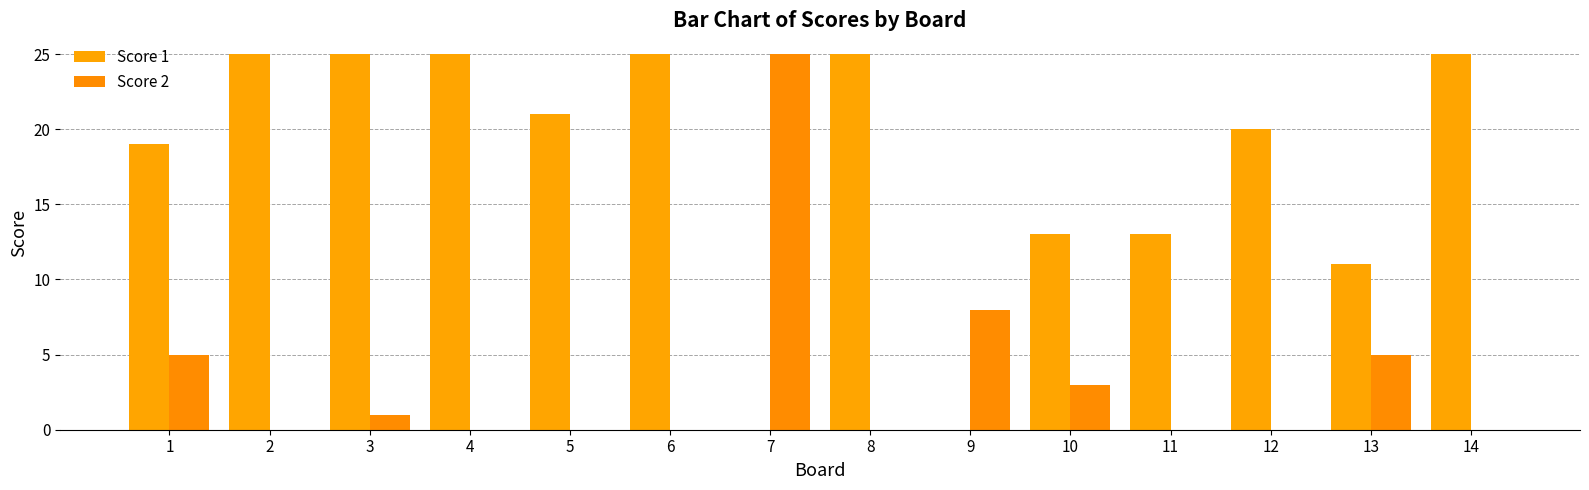

Reading left to right, extract all data points from this chart.

Score 1: 1=19	2=25	3=25	4=25	5=21	6=25	7=0	8=25	9=0	10=13	11=13	12=20	13=11	14=25
Score 2: 1=5	2=0	3=1	4=0	5=0	6=0	7=25	8=0	9=8	10=3	11=0	12=0	13=5	14=0